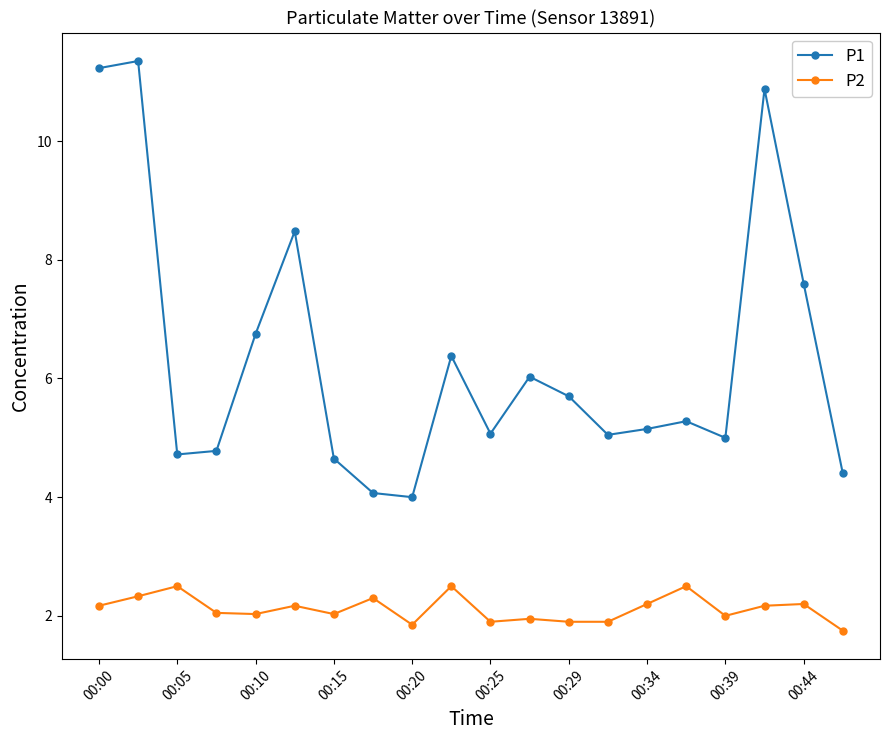

What are all the series names shown in the legend?

P1, P2